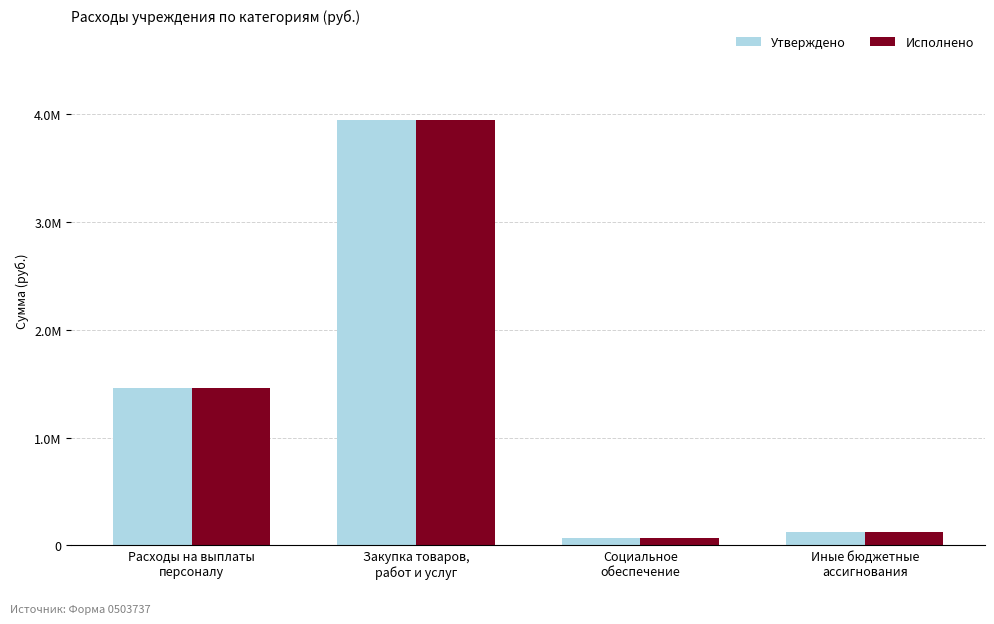

Is it true that Утверждено equals 214358.5 at Иные бюджетные
ассигнования?

False